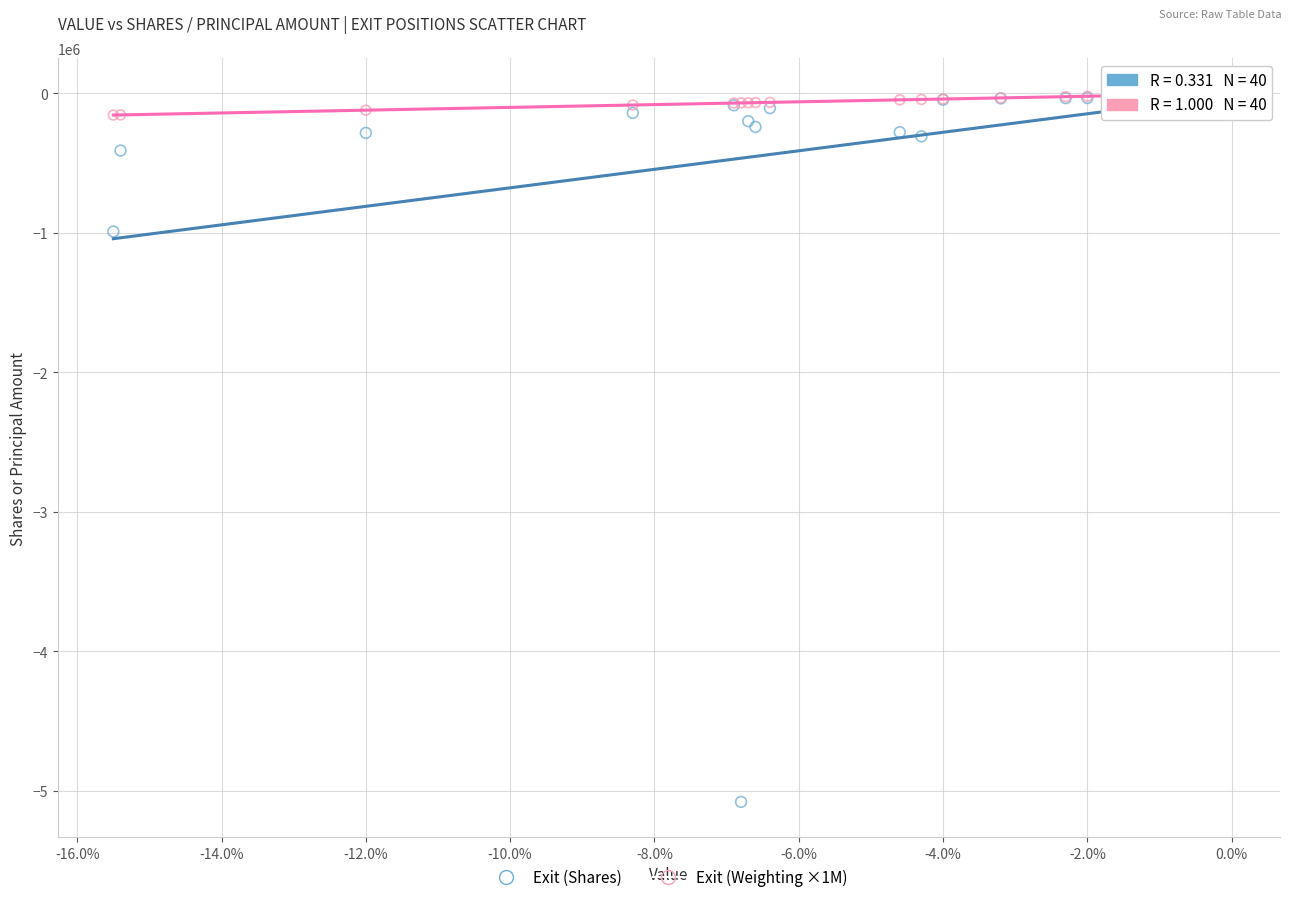

In the Exit (Shares) series, what Y value is closest to -2541135?

-989887